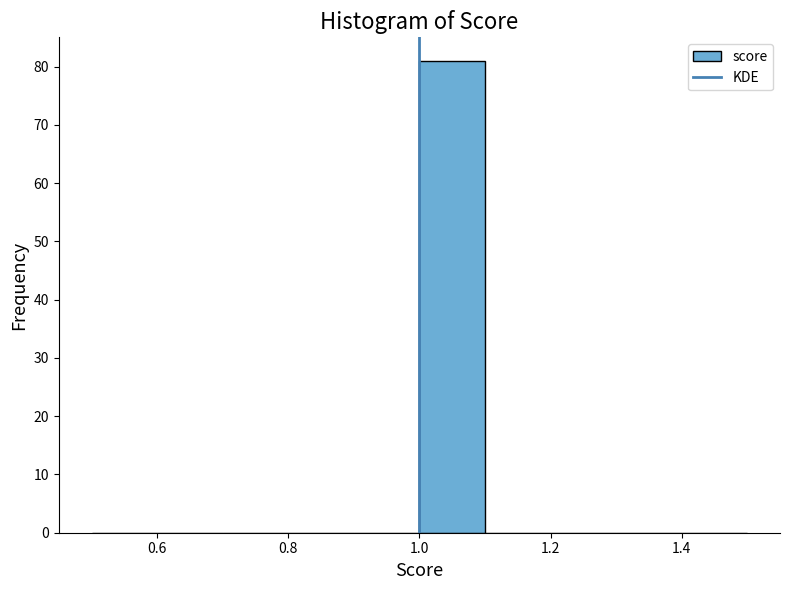

Reading left to right, transcribe this chart: for each bar, give the range it covers on the x-axis and its height. The values are not printed on the chart, so give them approximately, as read against the axis.

0.5 to 0.6: 0
0.6 to 0.7: 0
0.7 to 0.8: 0
0.8 to 0.9: 0
0.9 to 1.0: 0
1.0 to 1.1: 81
1.1 to 1.2: 0
1.2 to 1.3: 0
1.3 to 1.4: 0
1.4 to 1.5: 0